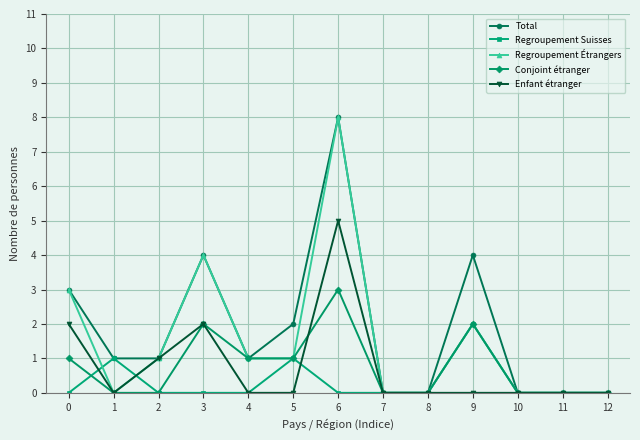

What is the sum of the Total values at 5 and 7?

2